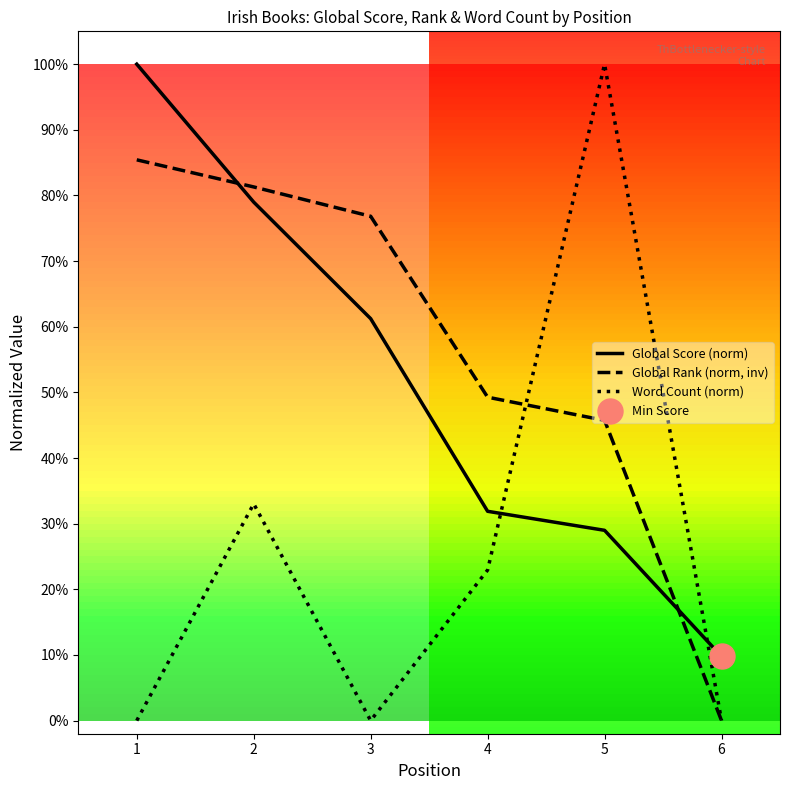

How many Global Rank (norm, inv) values are between 0 and 1?

6